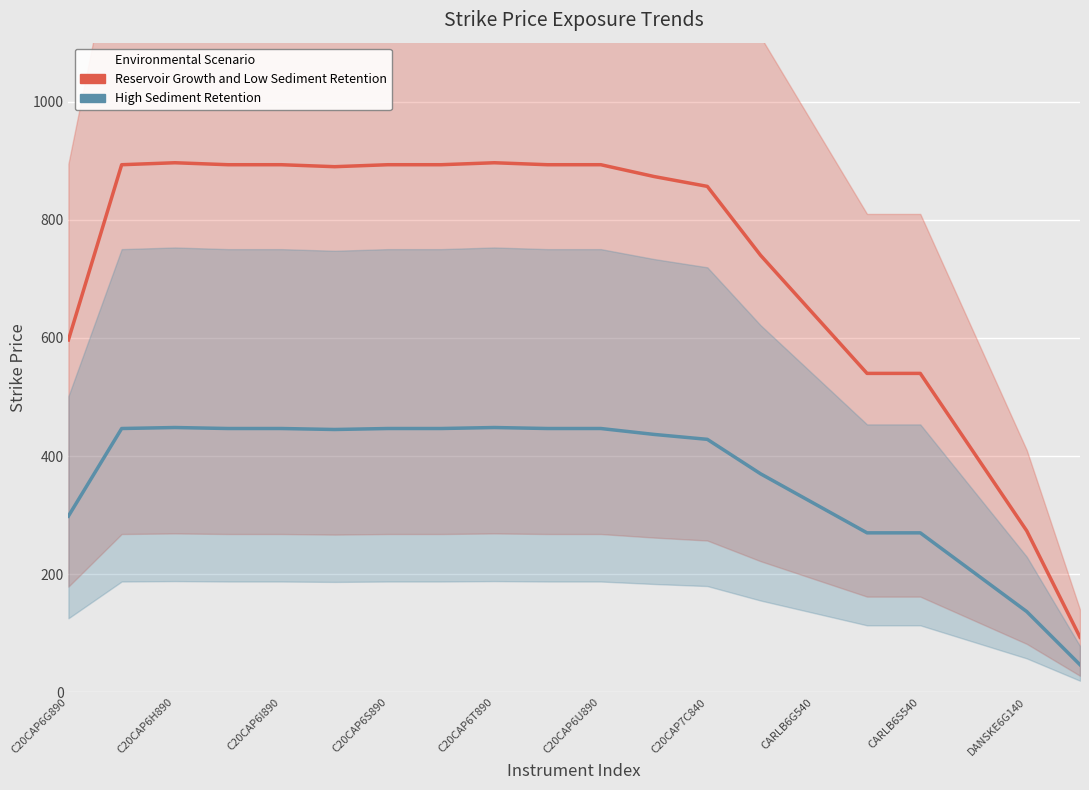

Does the chart display data point markers on the line(s)?

No